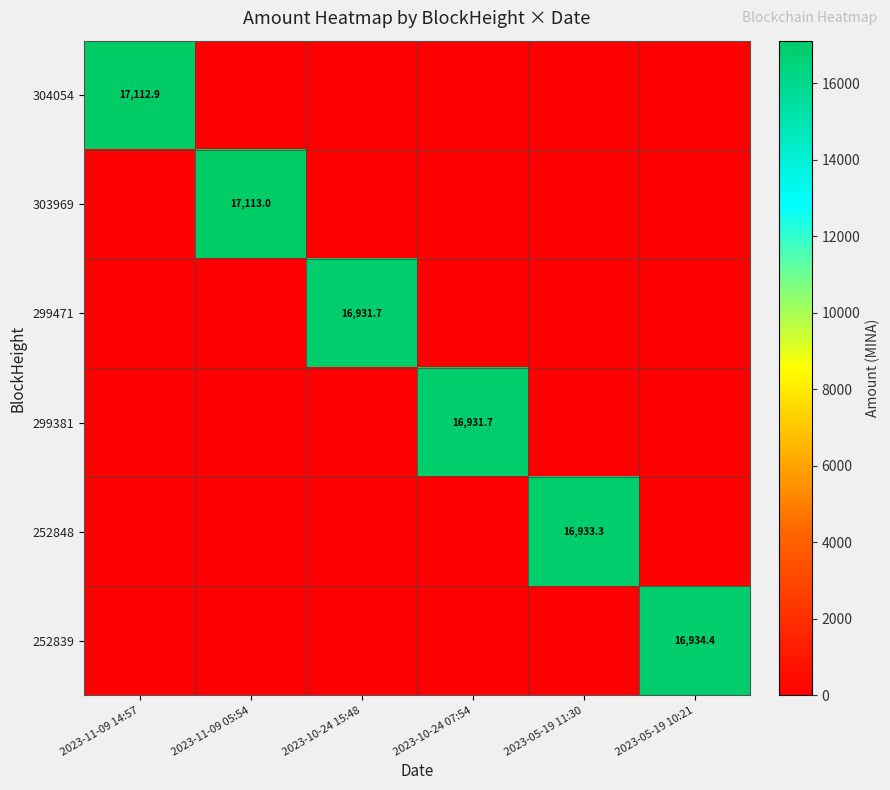

Is it true that 299381 equals 16931.7 at 2023-10-24 07:54?

True